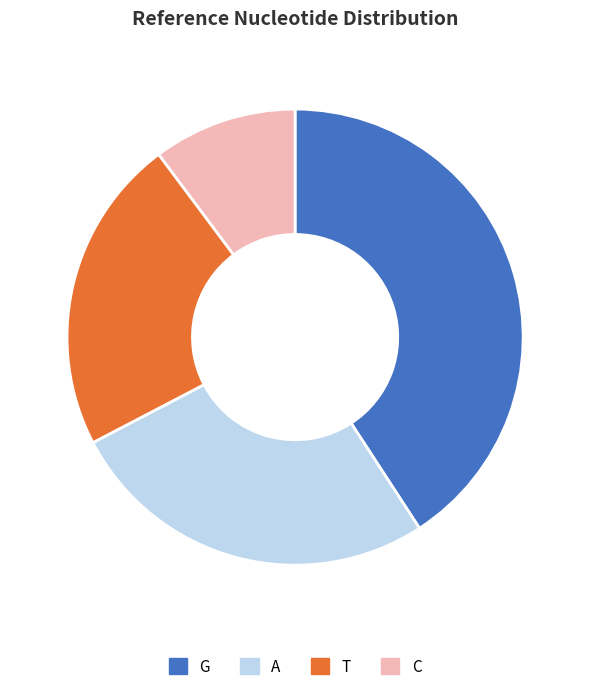

What is the ratio of the value at C to the value at A?

0.4